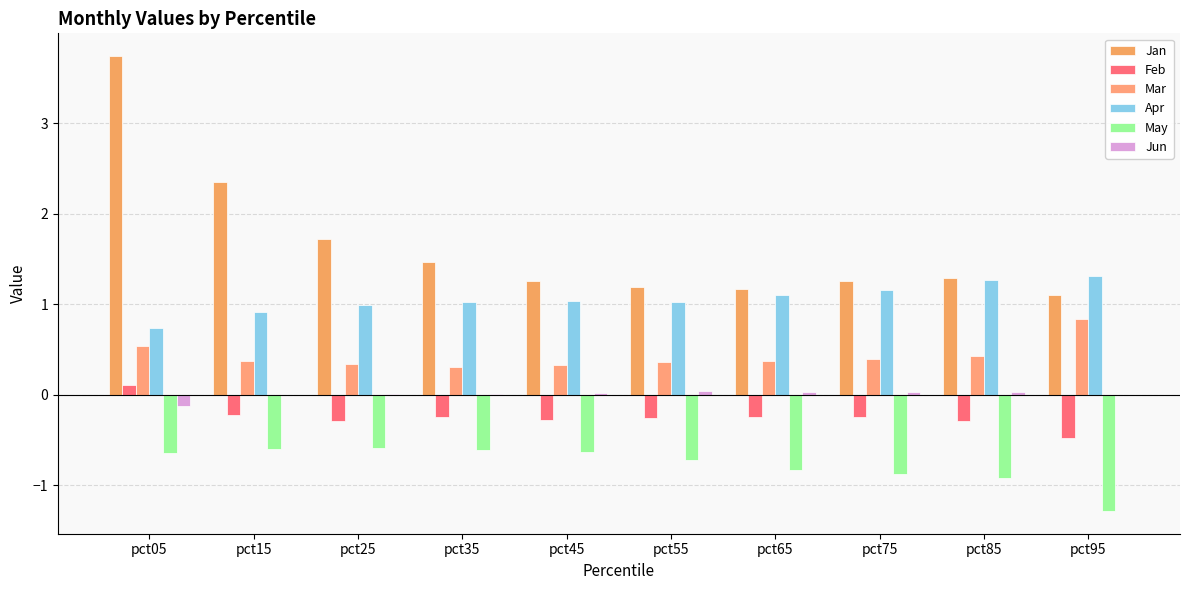

At how many categories does at least one series exceed 0?

10